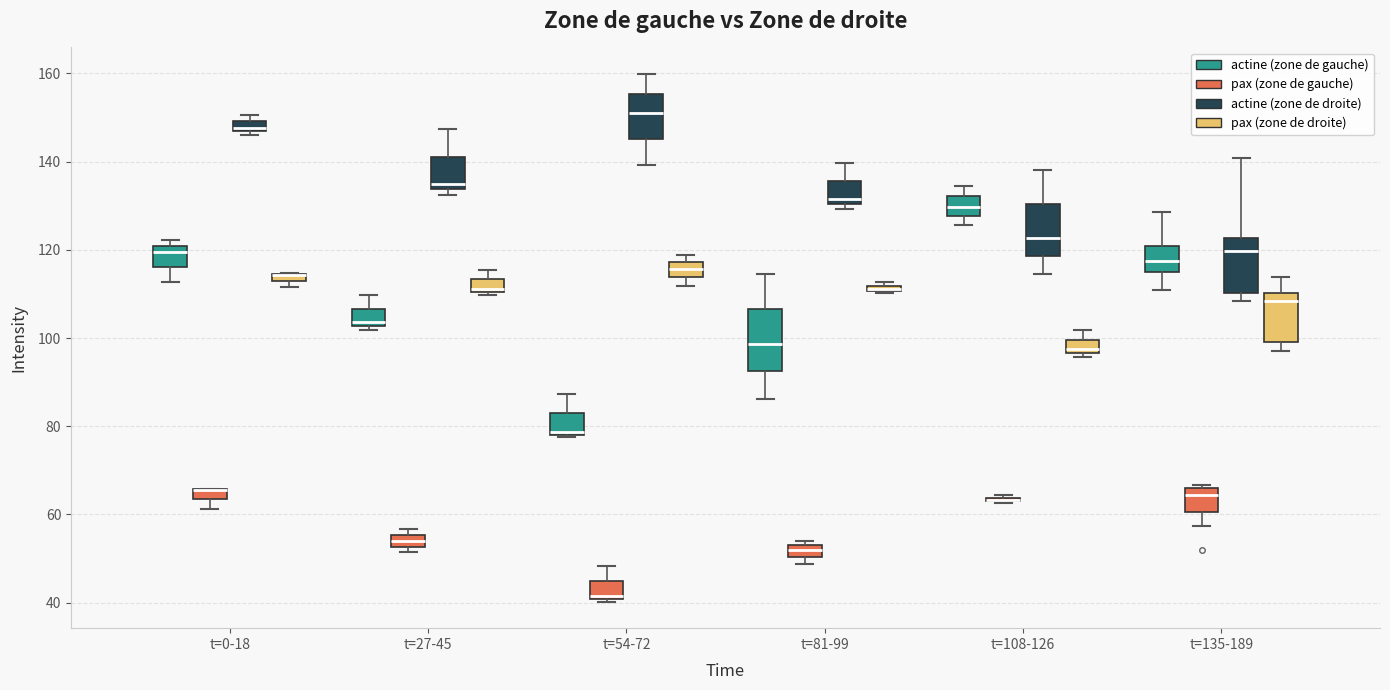

Where is the upper edge of the box for t=81-99 (pax (zone de gauche)) on the y-axis? The values are not printed on the chart, so give them approximately, as read against the axis.

52